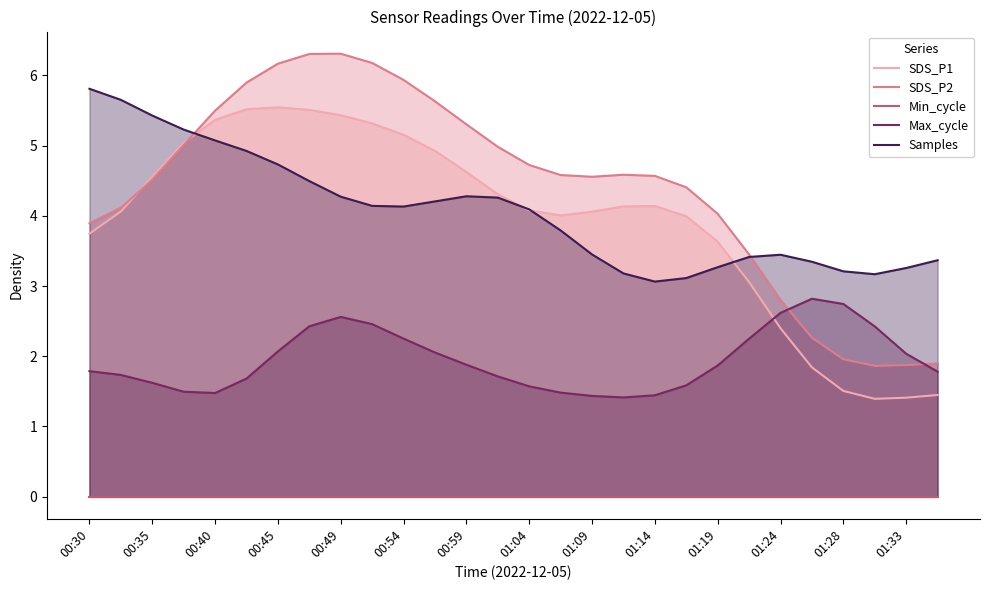

In Max_cycle, how many points are higher than both neighbors (excluding endpoints)?

2